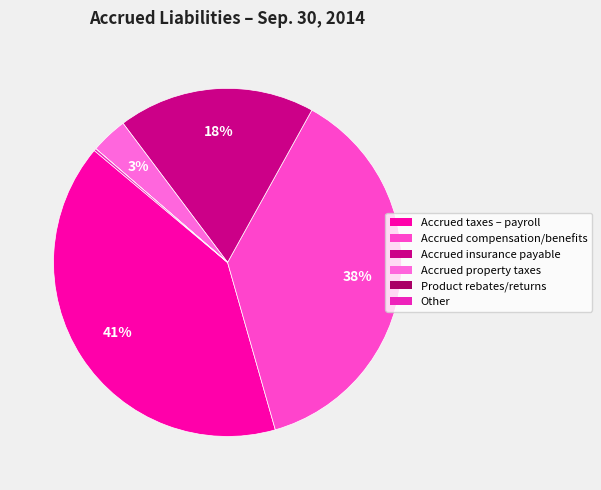

How many segments does this pie chart have?

6